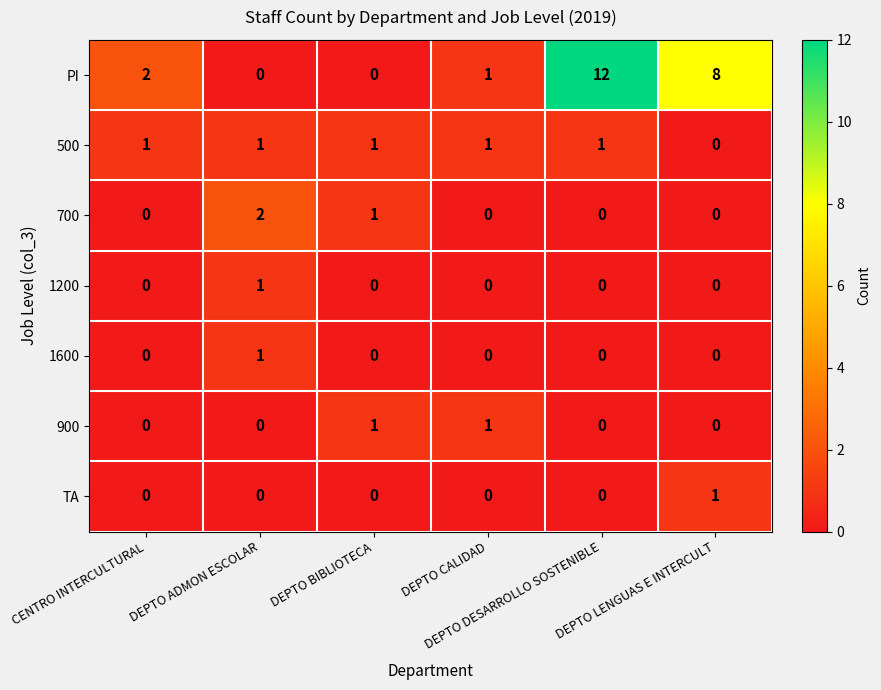

How many values in 1600 are above zero?

1